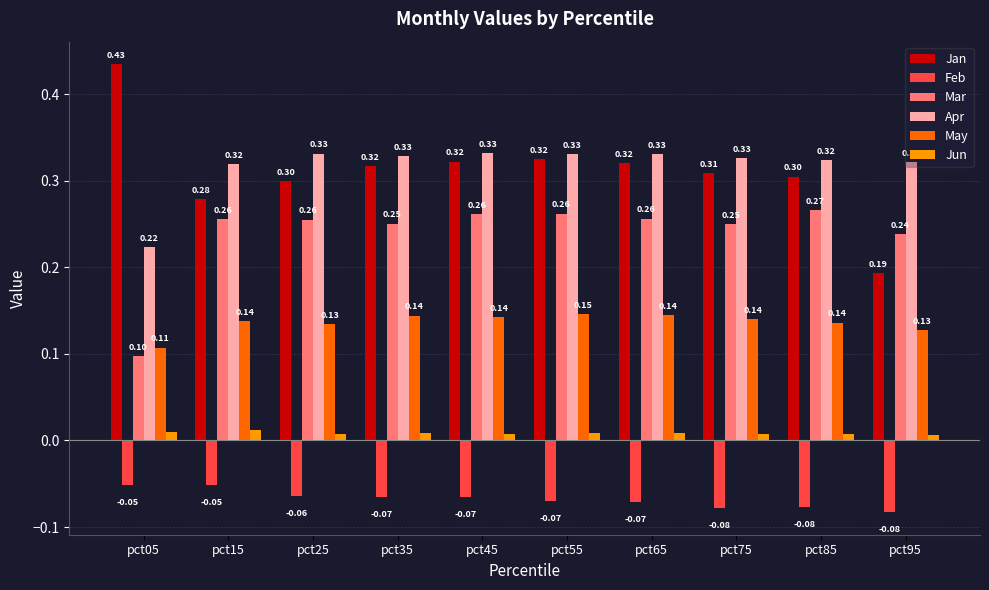

True or false: Apr has a value of 0.1 at pct85.

False